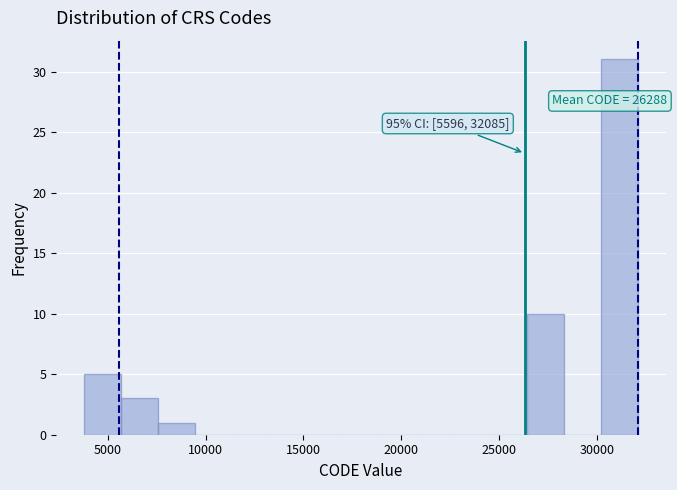

Read against the x-axis, roughly where is the centre of the tallest bar?

31000